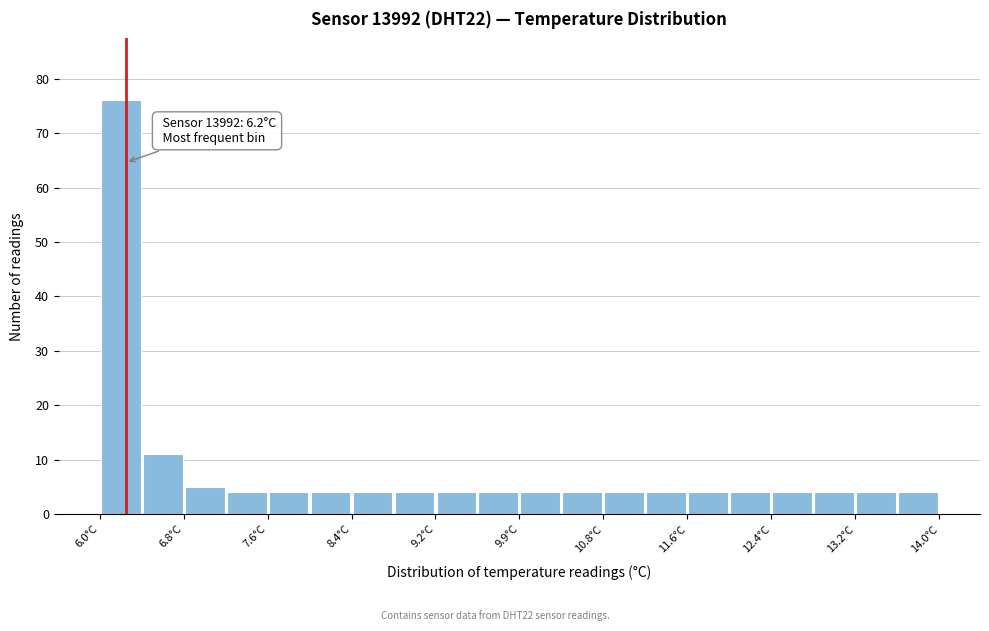

Over which range of the x-axis is the bar tallest?

5.95 to 6.35